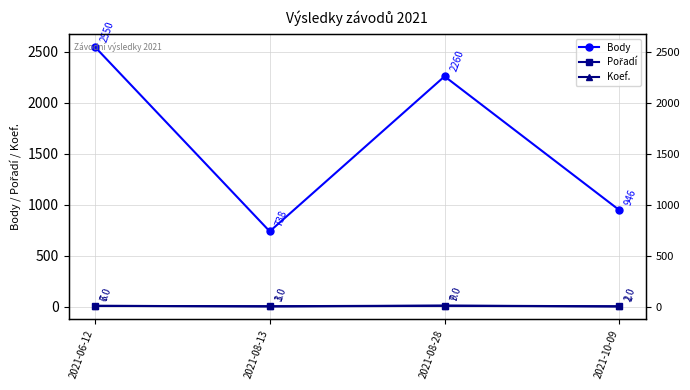

How many data points does each series have?

4